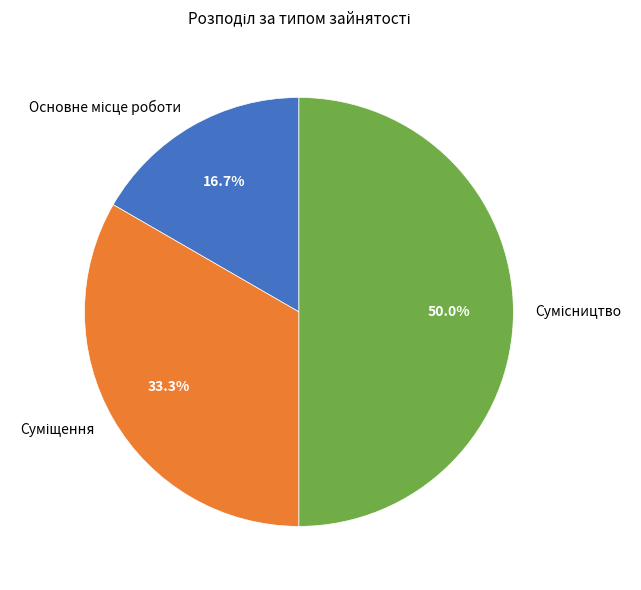

What is the largest slice in the pie chart?

Сумісництво